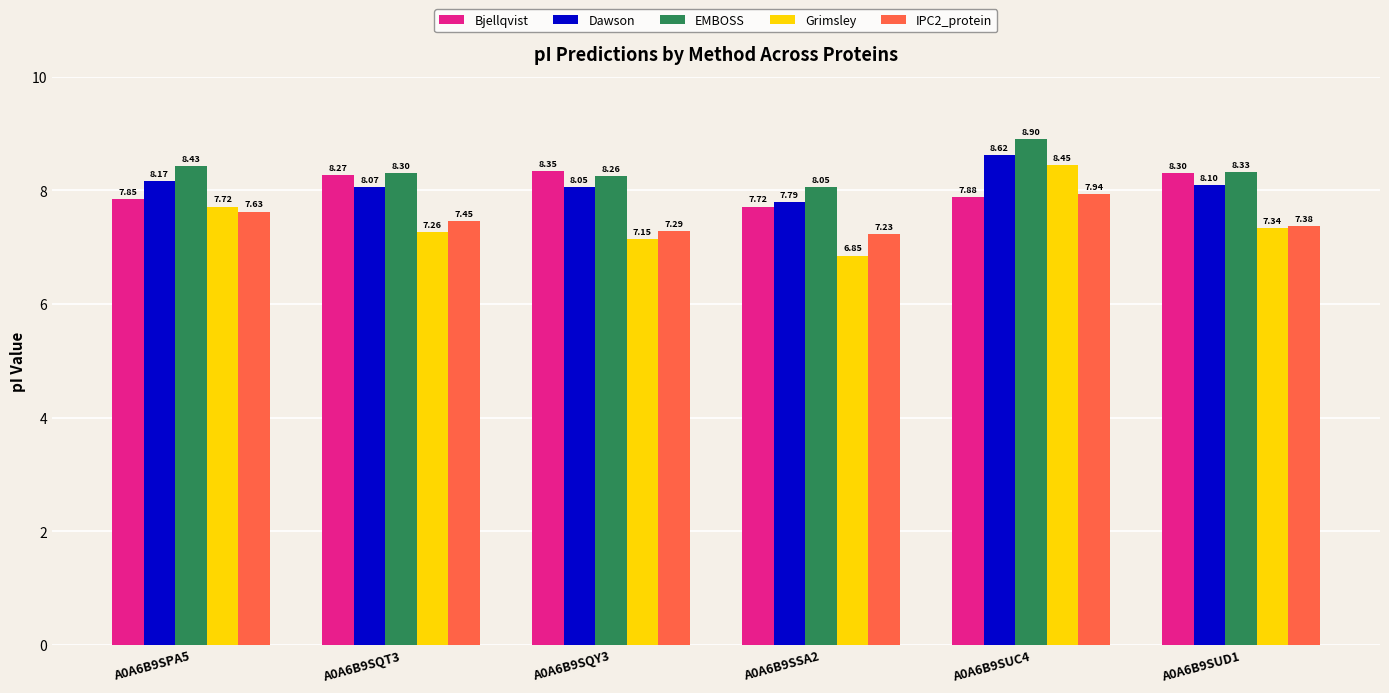

The EMBOSS series shows 2.8 at A0A6B9SQT3. True or false?

False